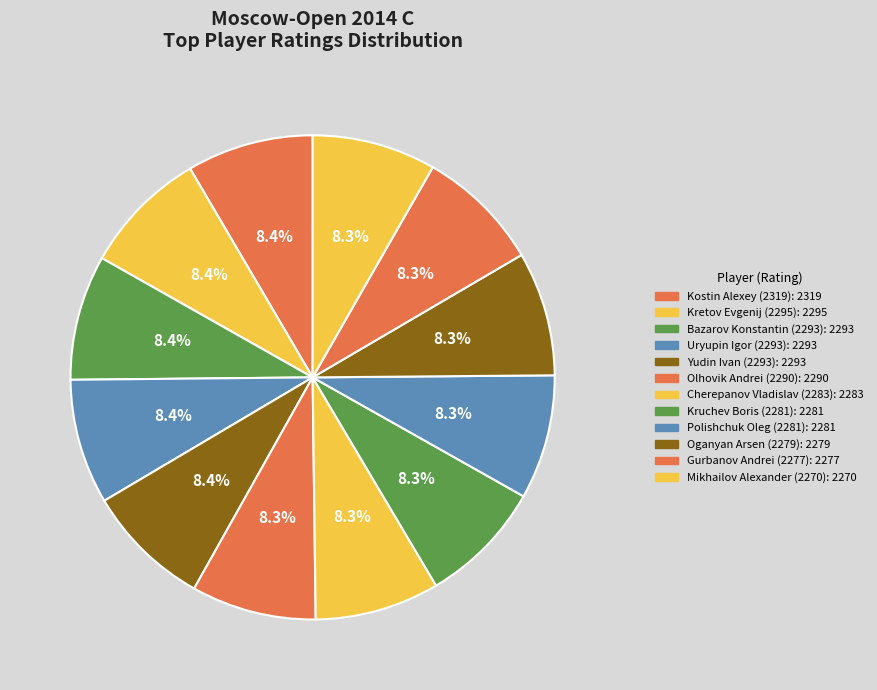

Does any single category account for the majority?

No